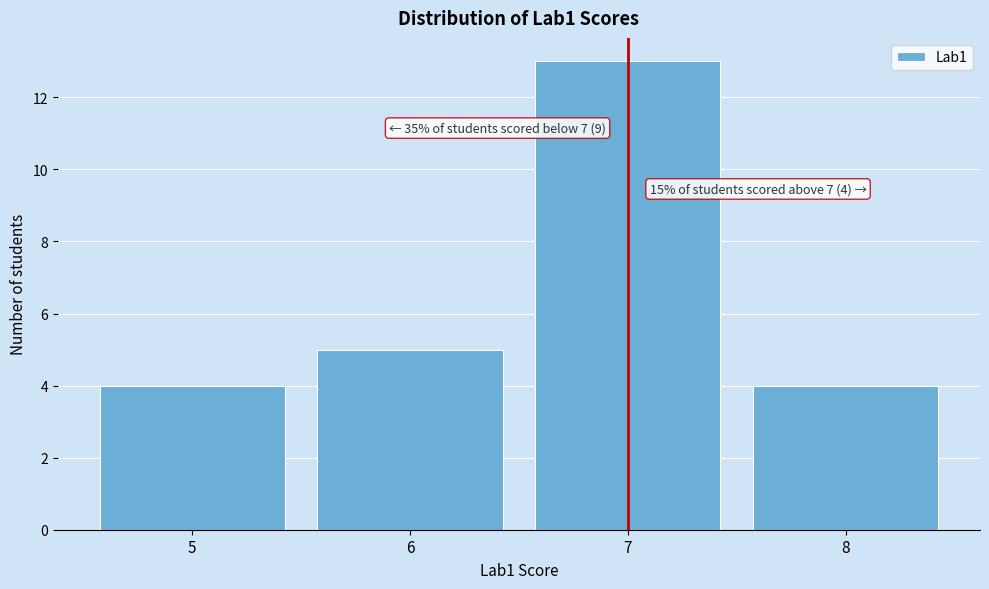

Over which range of the x-axis is the bar tallest?

6.5 to 7.5